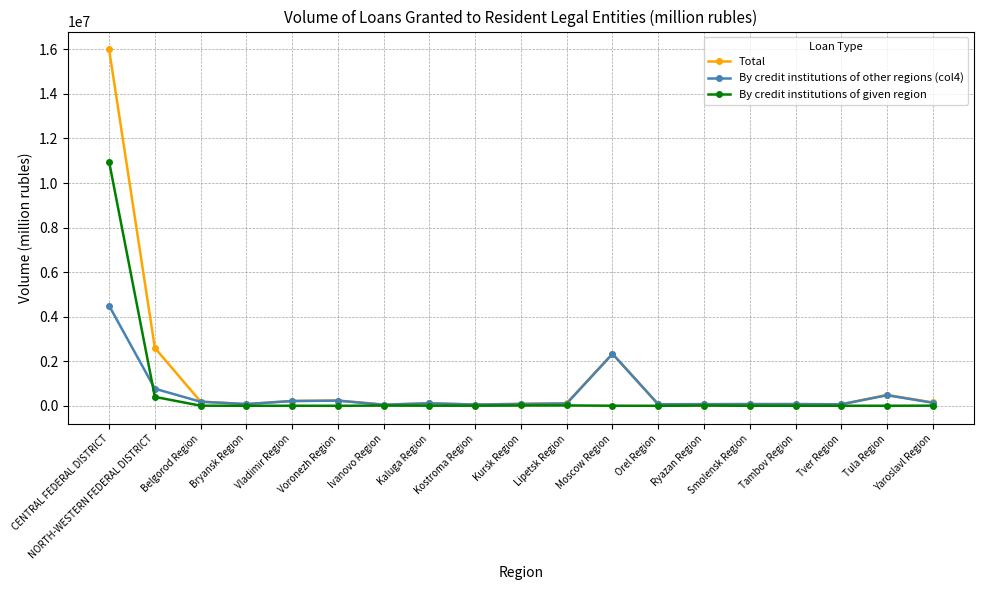

True or false: Total has a value of 77491 at Smolensk Region.

True